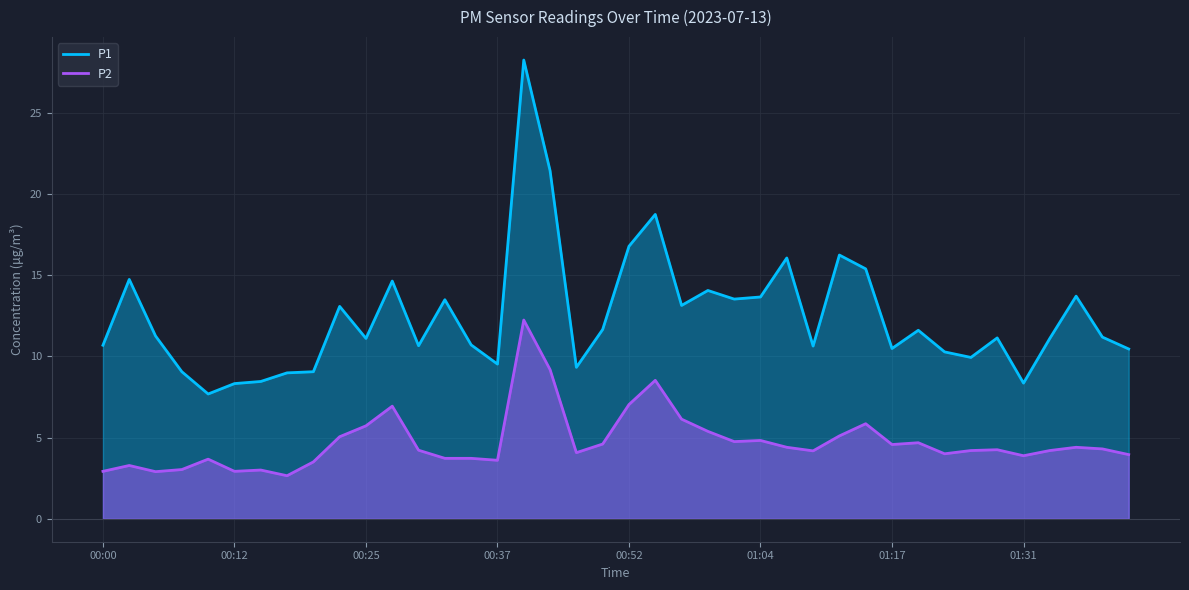

What is the average value of the P2 series?

4.7